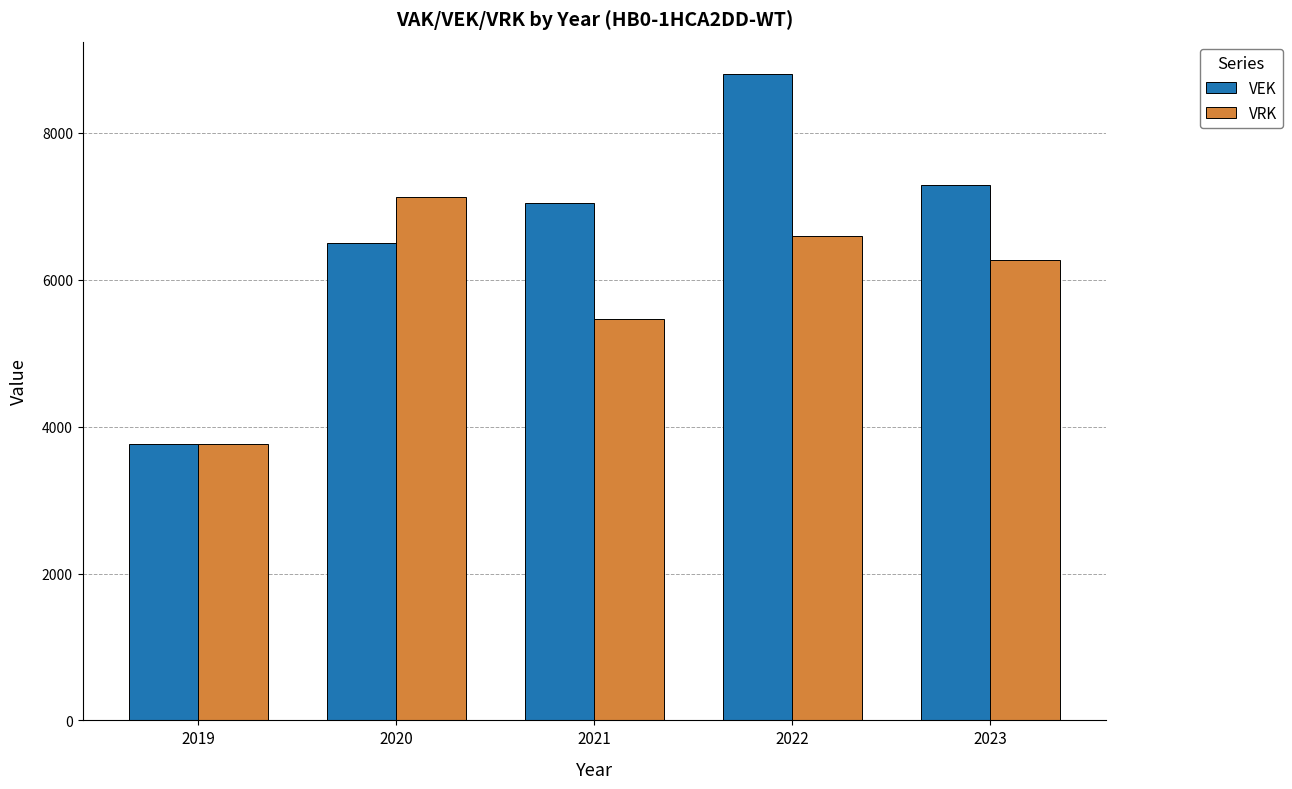

The value of VRK at 2019 is 3763. True or false?

True